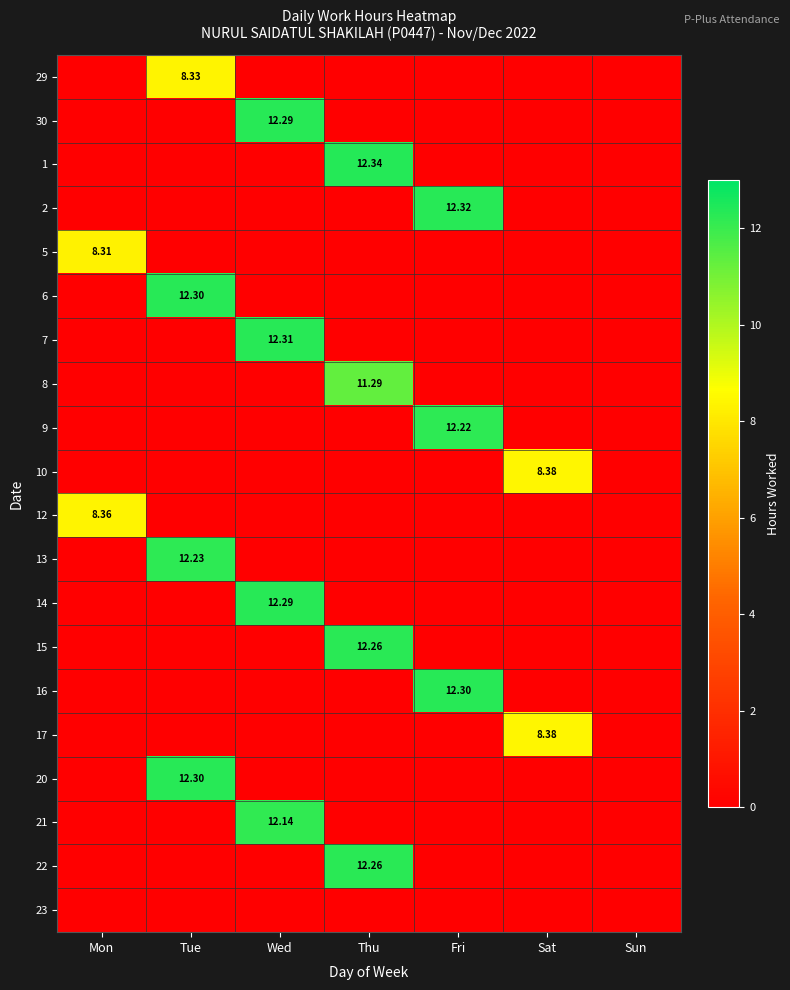

List the labels in order of 12 value, largest first.

Mon, Tue, Wed, Thu, Fri, Sat, Sun